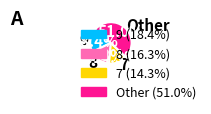

Combined, what portion of the pie is 8 and 9?

34.7%